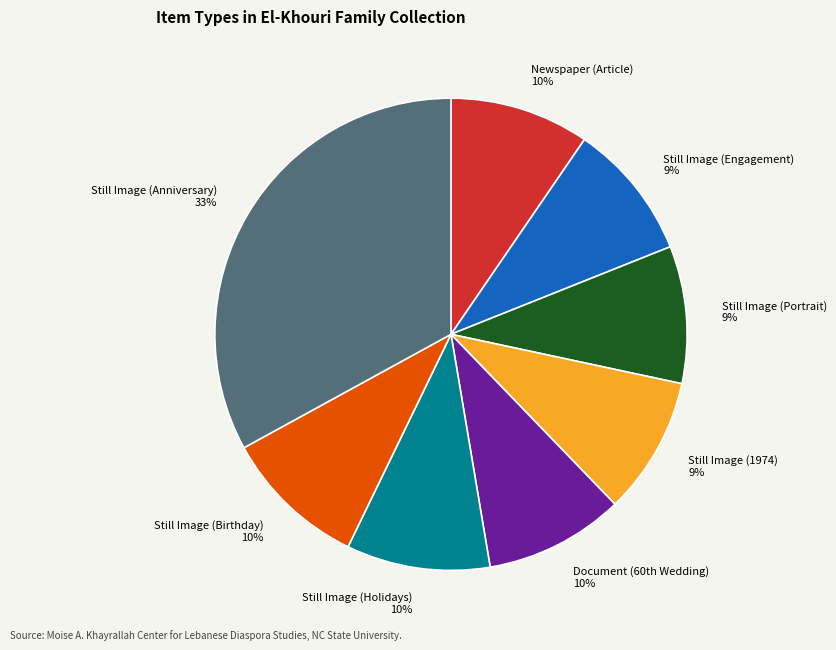

What percentage is the Still Image (Birthday) slice, to the nearest percent?

10%